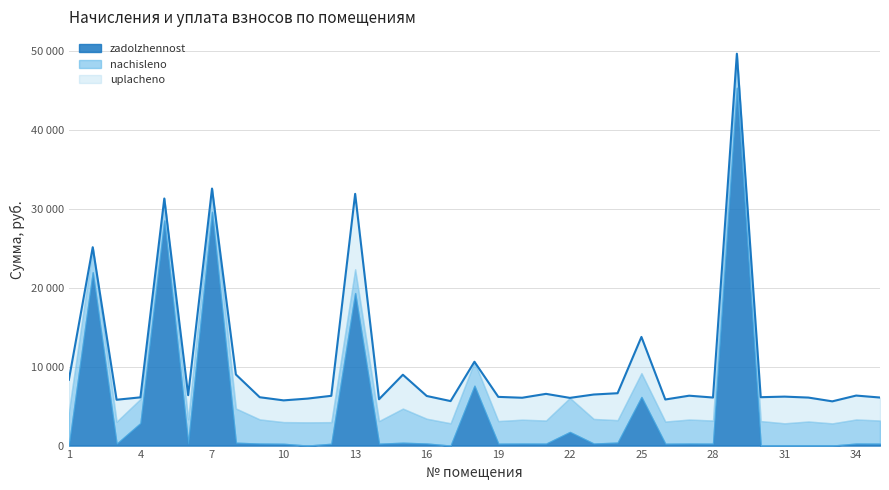

Which series has the largest total across all categories?

zadolzhennost